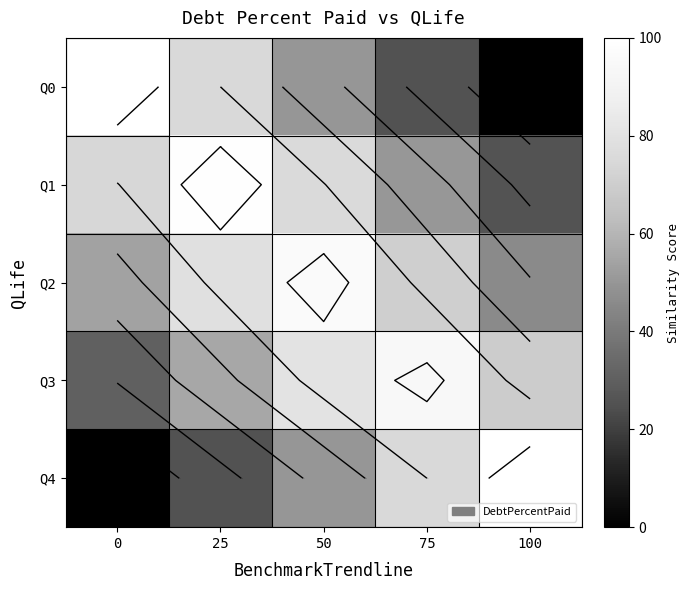

What is the total value across all series at 25?

334.3